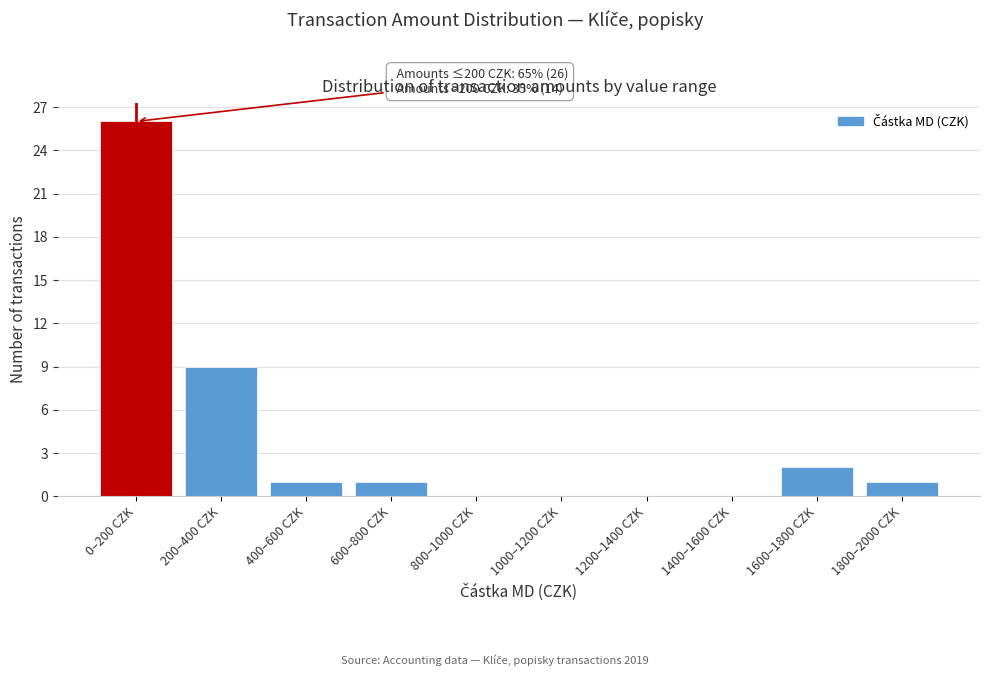

Reading left to right, extract all data points from this chart.

0–200 CZK=26	200–400 CZK=9	400–600 CZK=1	600–800 CZK=1	800–1000 CZK=0	1000–1200 CZK=0	1200–1400 CZK=0	1400–1600 CZK=0	1600–1800 CZK=2	1800–2000 CZK=1